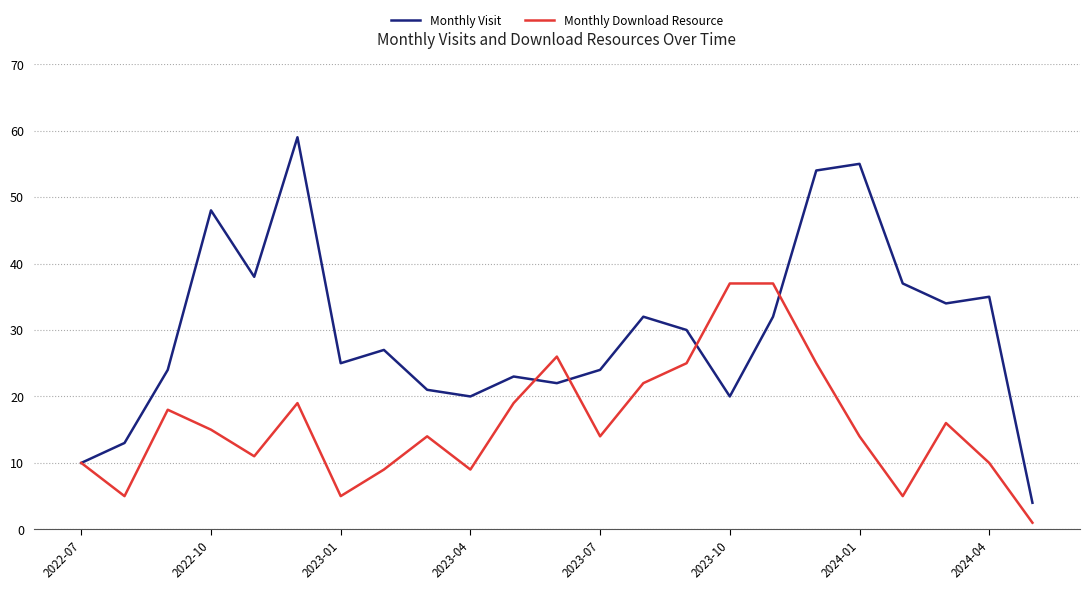

Which series has the widest spread of values?

Monthly Visit